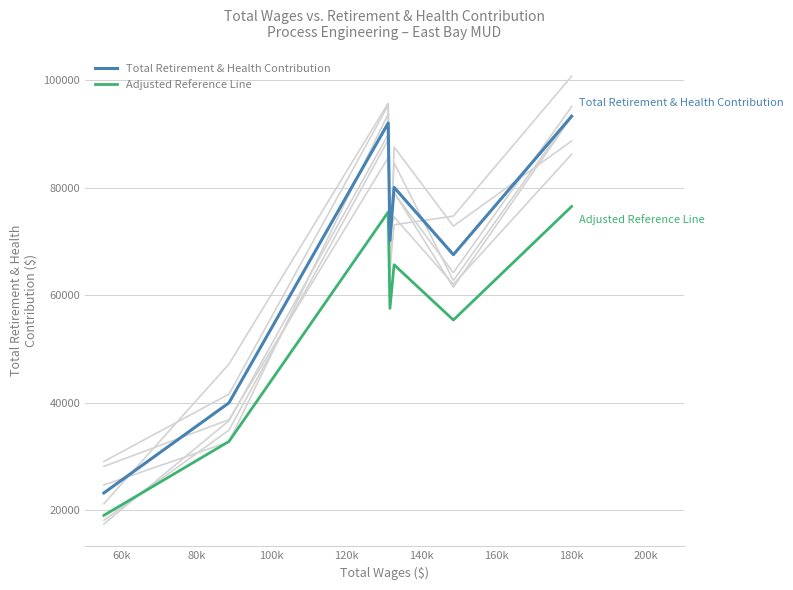

How many lines are shown in the chart?

2